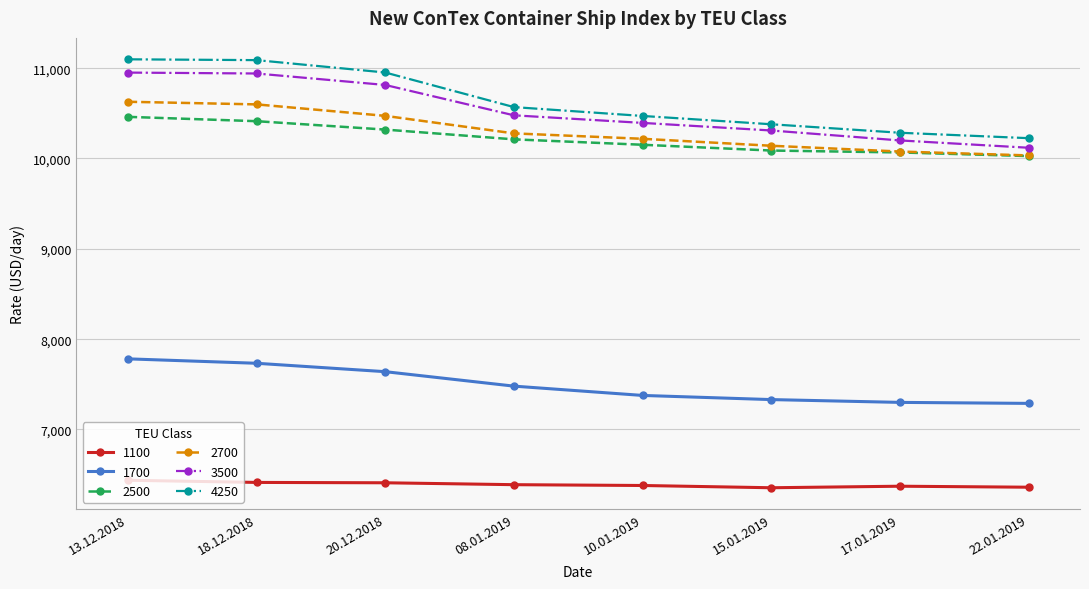

Which series changed the most between 18.12.2018 and 17.01.2019?

4250